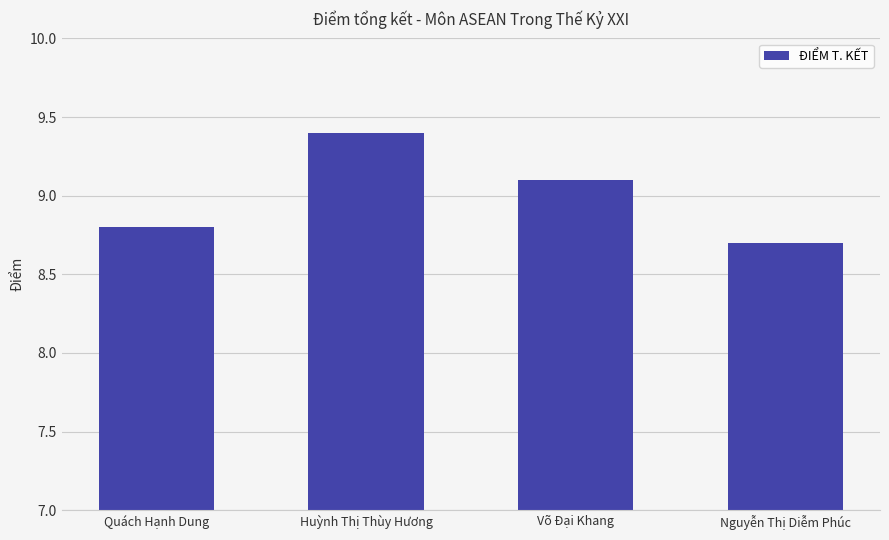

What is the smallest value displayed?

8.7